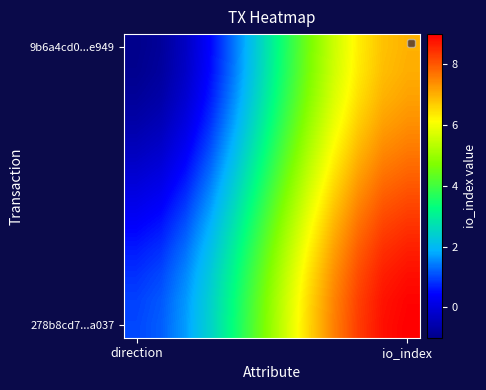

Which series has the largest range (max minus min)?

9b6a4cd0...e949